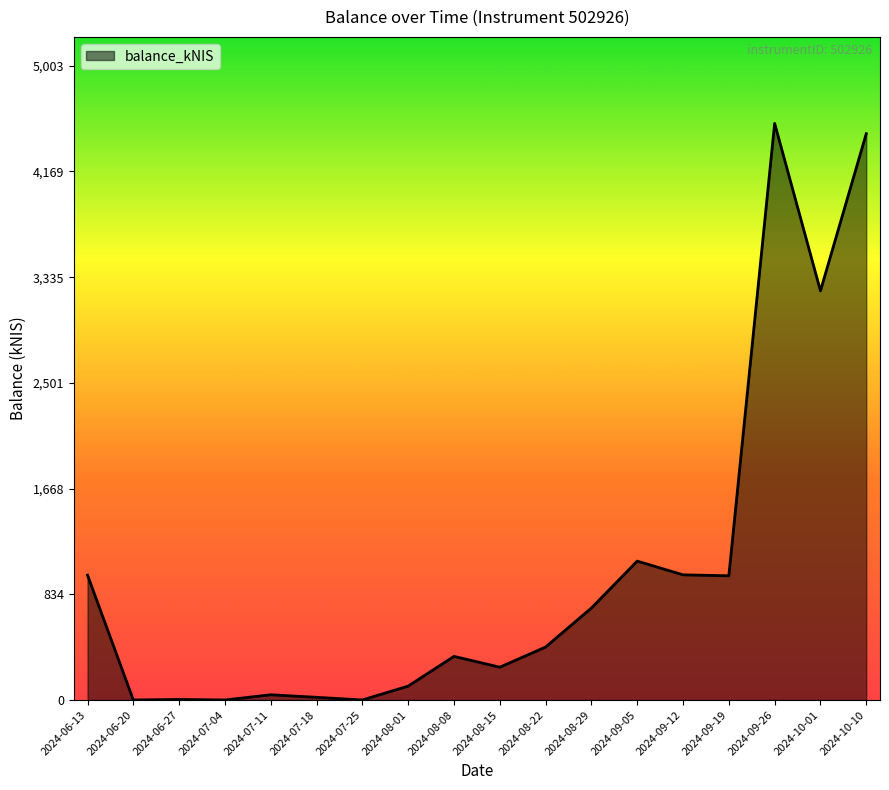

Which category has the highest value across all series?

2024-09-26